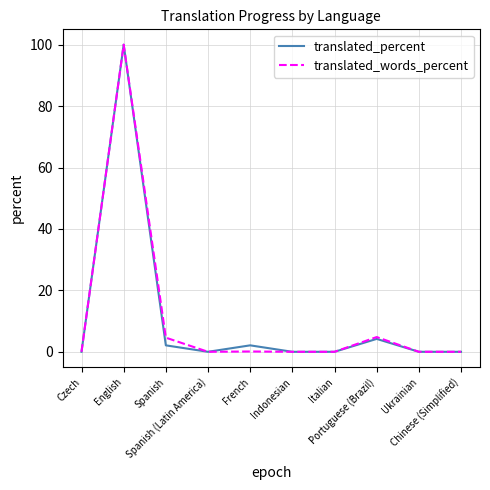

What is the greatest value displayed?

100.0